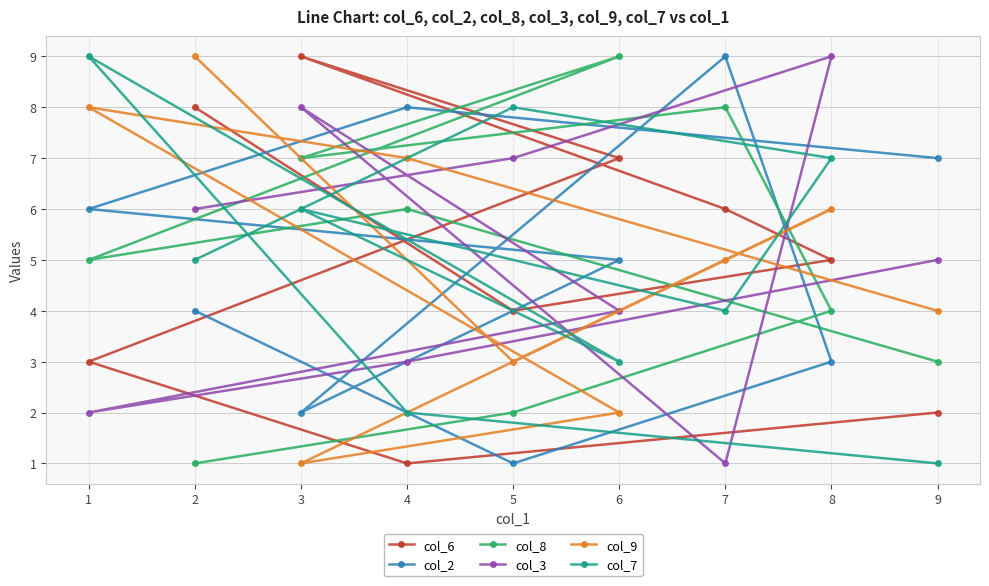

What is the label of the 9th point from the left?

9